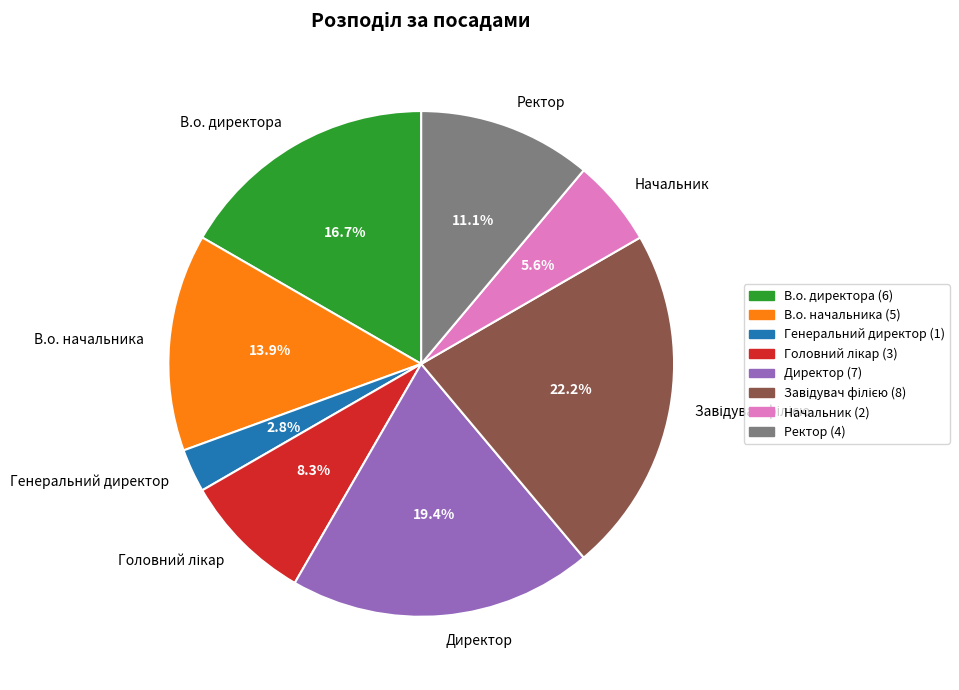

To the nearest percent, what portion does В.о. директора represent?

17%